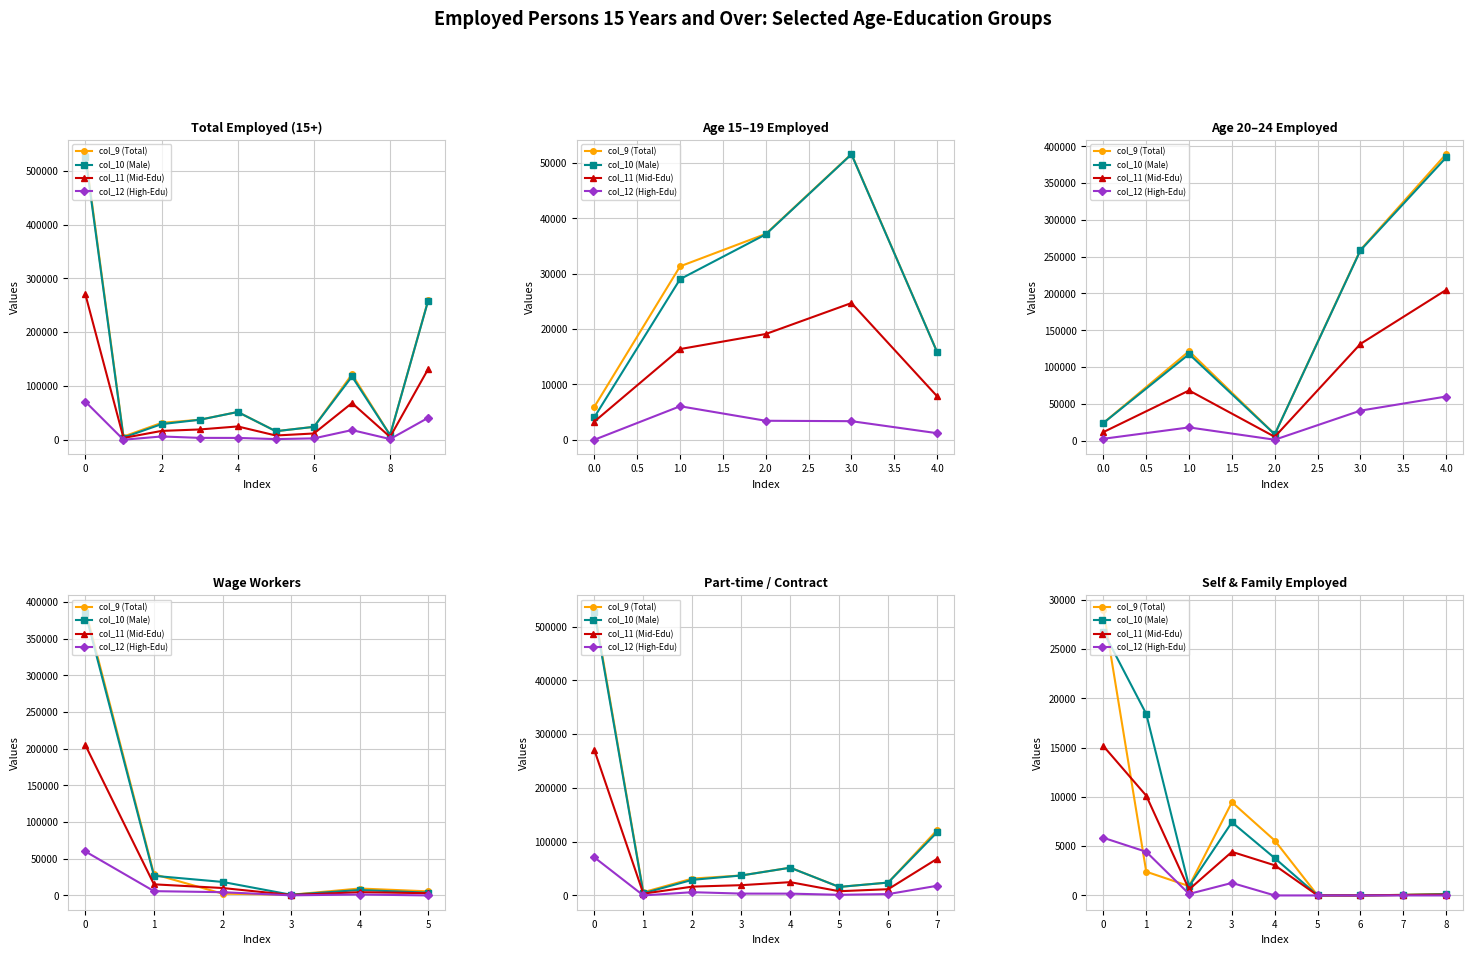

True or false: col_10 (Male) and col_9 (Total) intersect in this chart.

True